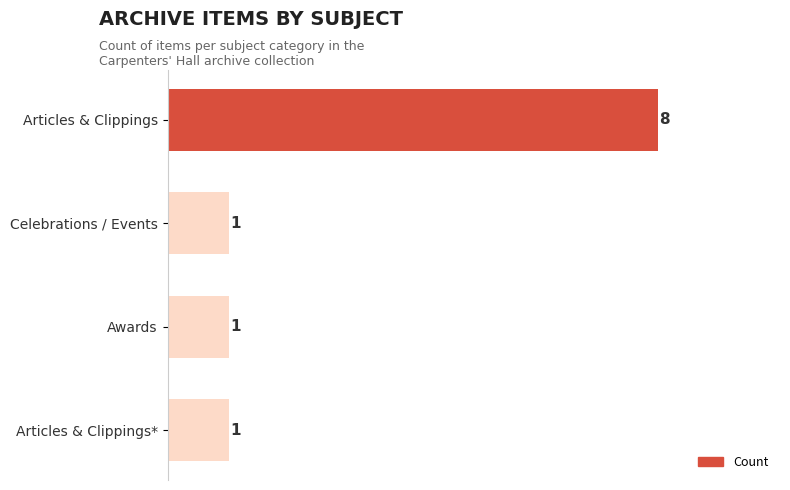

Count the values in the range 1 to 8.

4